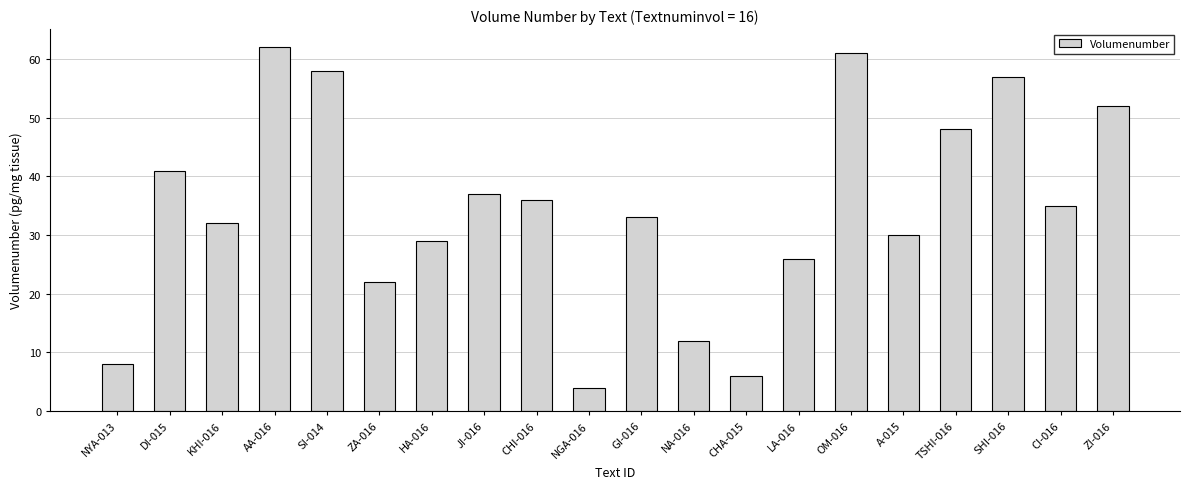

What is the sum of all values?

689